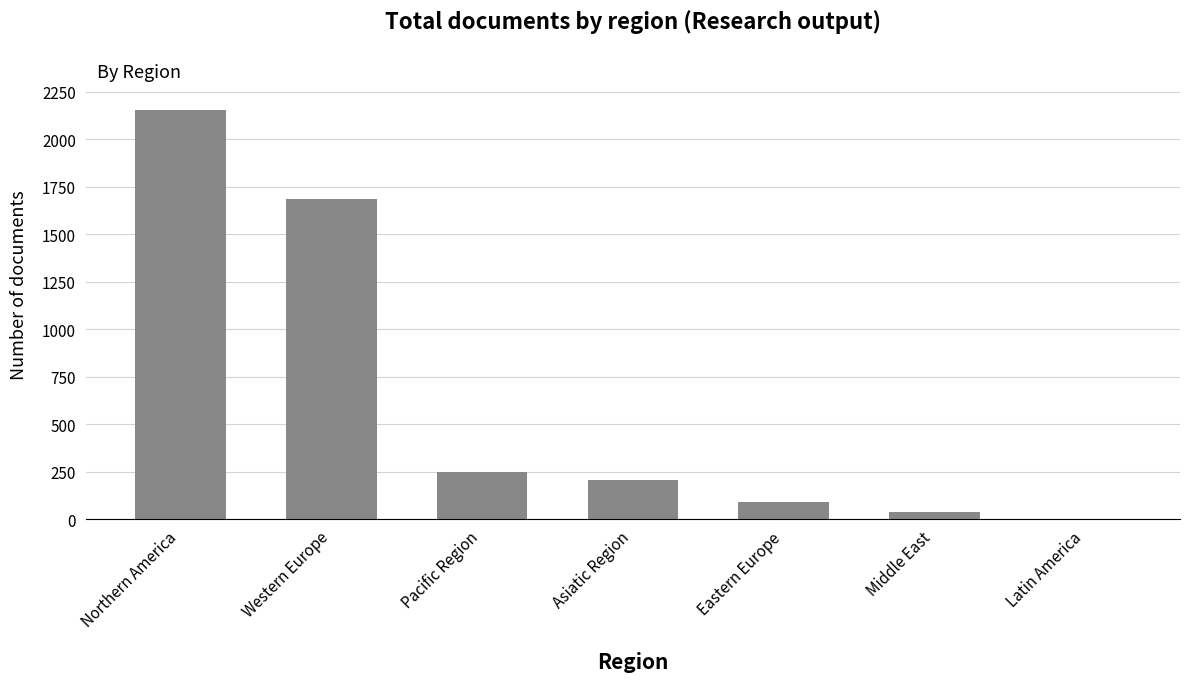

Which has a higher value, Pacific Region or Northern America?

Northern America